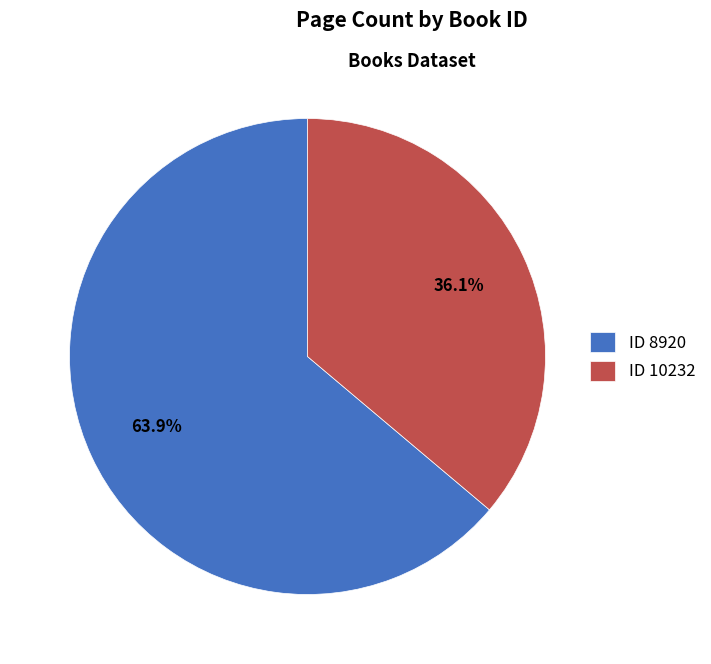

Approximately how many times larger is the value at ID 8920 compared to ID 10232?

1.8